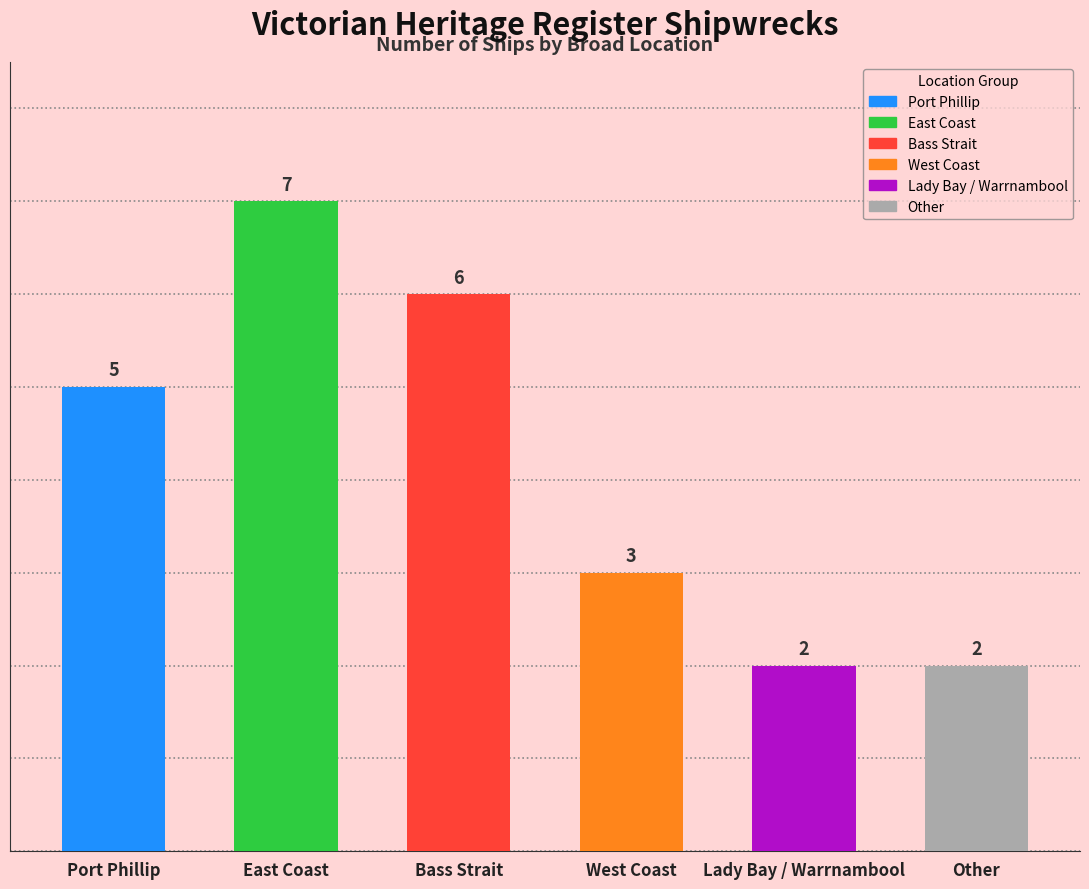

Count the number of categories in the chart.

6